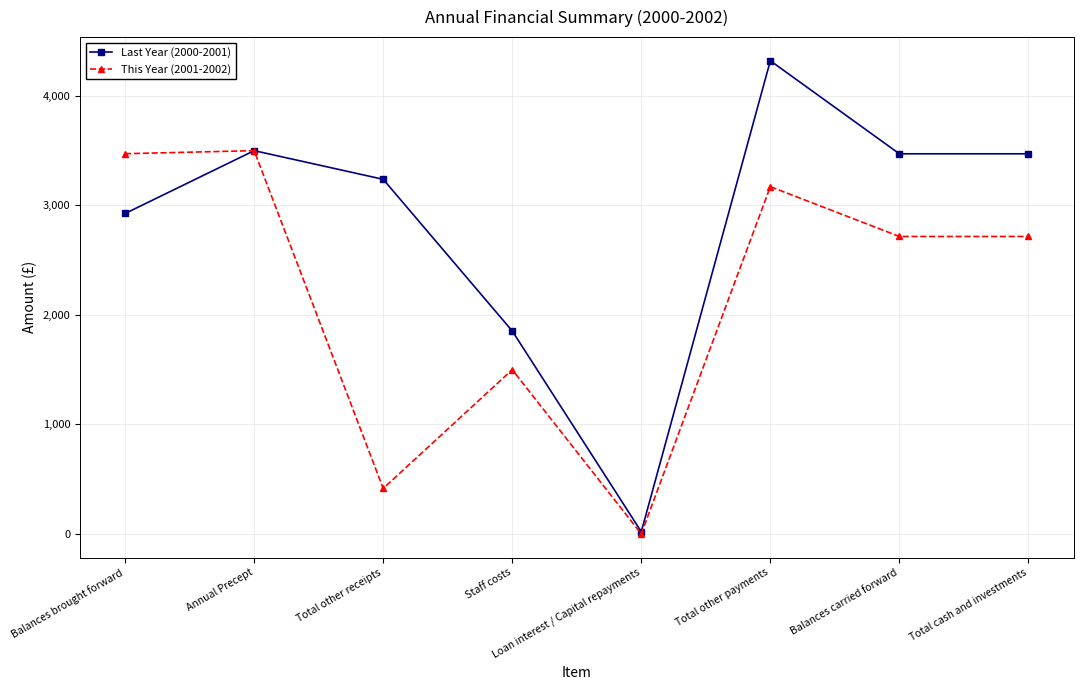

What is the approximate value of This Year (2001-2002) at Total other payments?

3171.0